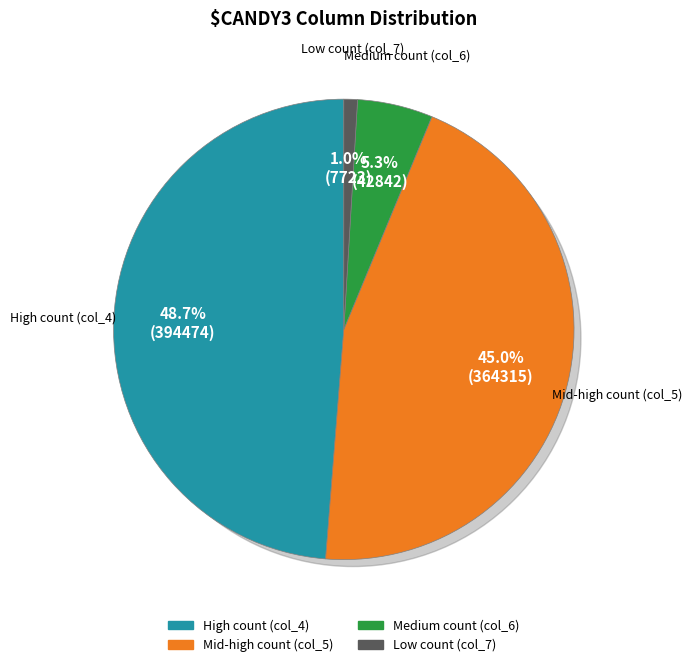

To the nearest percent, what is the combined percentage of 14 and 6?

5%